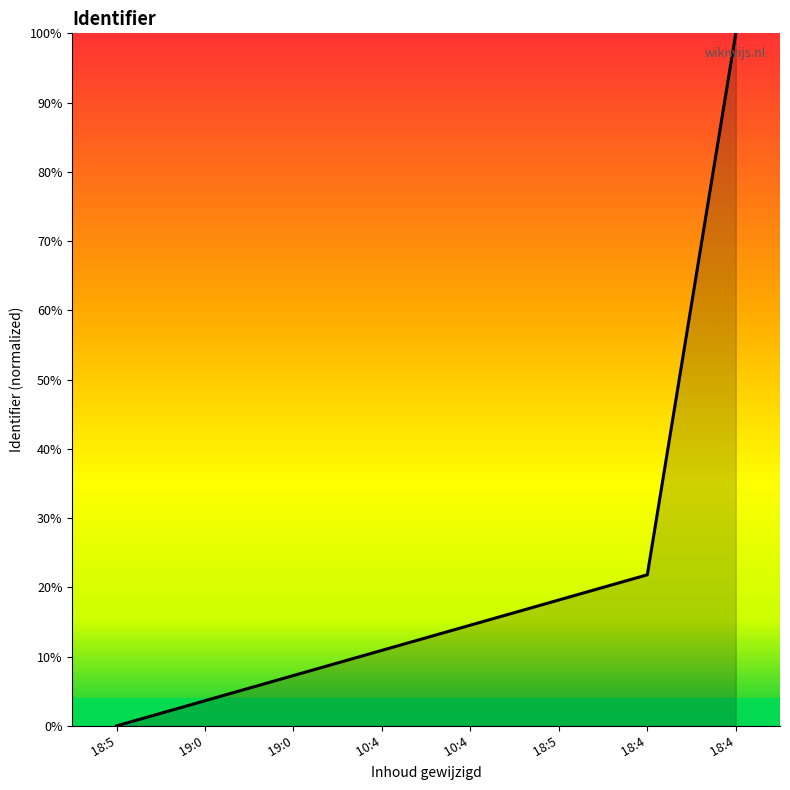

Which category has the lowest value across all series?

18:5